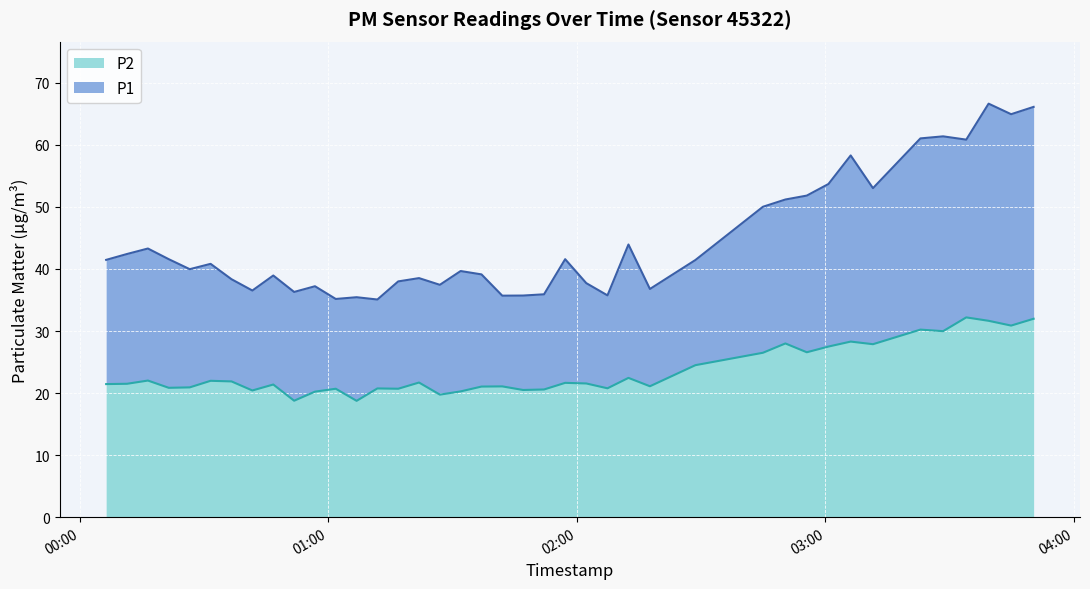

What is the greatest value displayed?

66.7